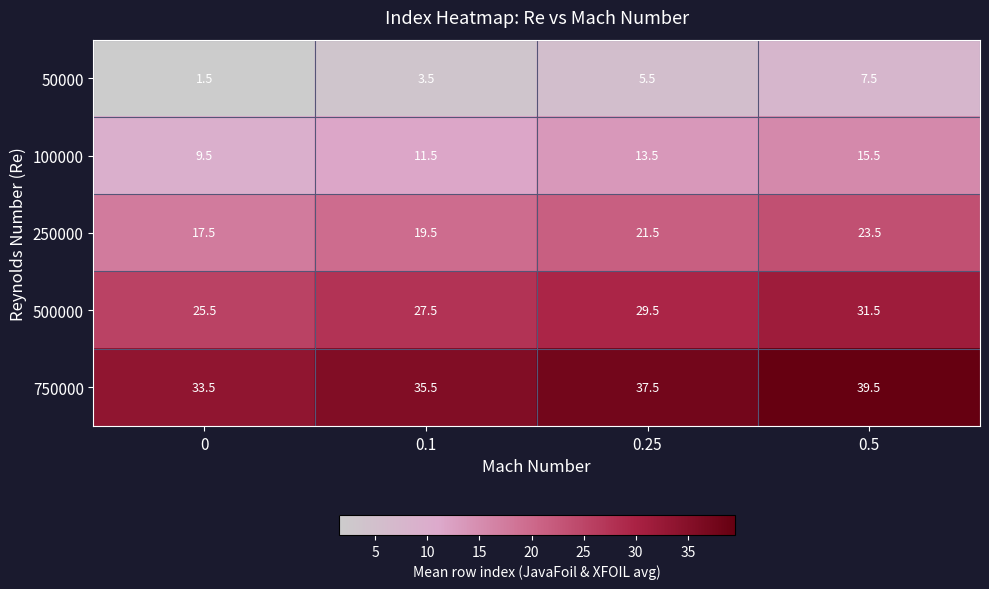

What is the difference between the second highest and minimum values in the 500000 series?

4.0